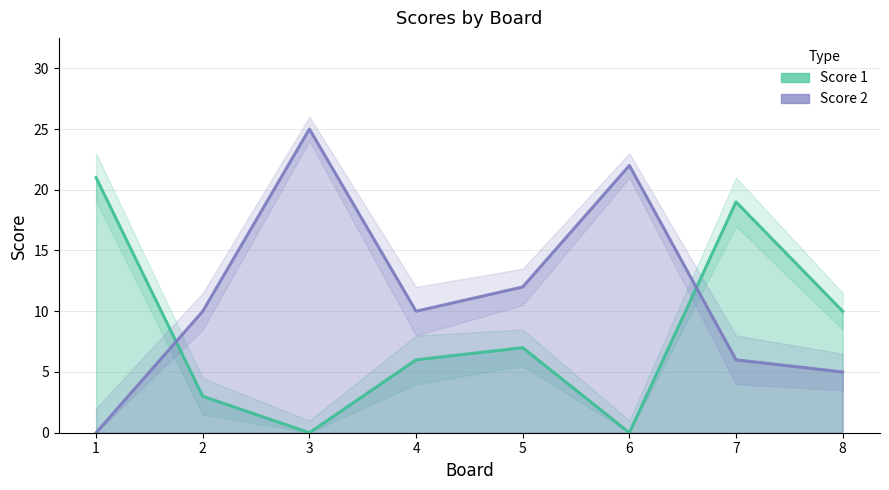

What is the total value across all series at 6?

22